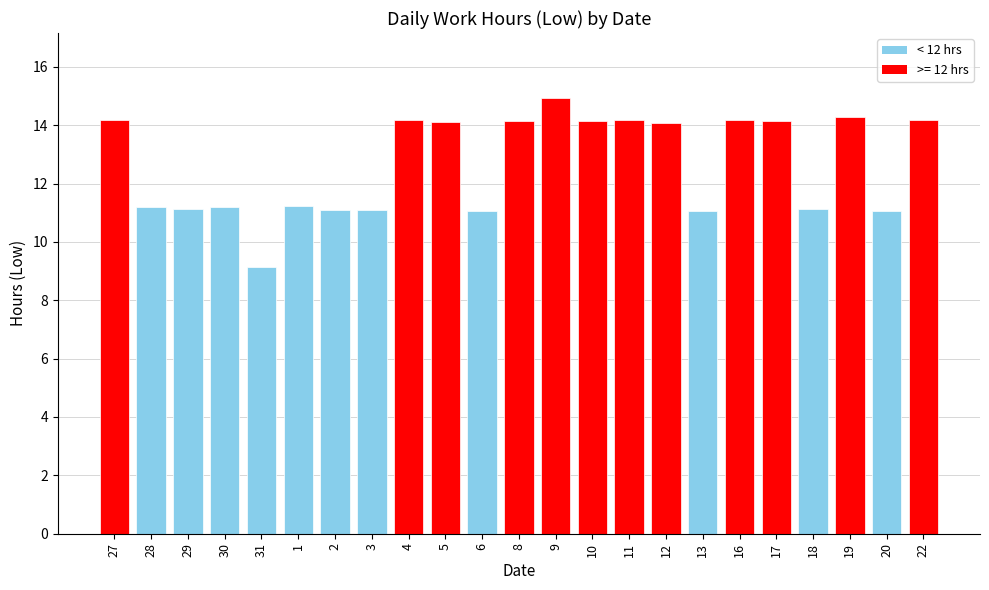

What is the label of the 14th bar from the right?

5